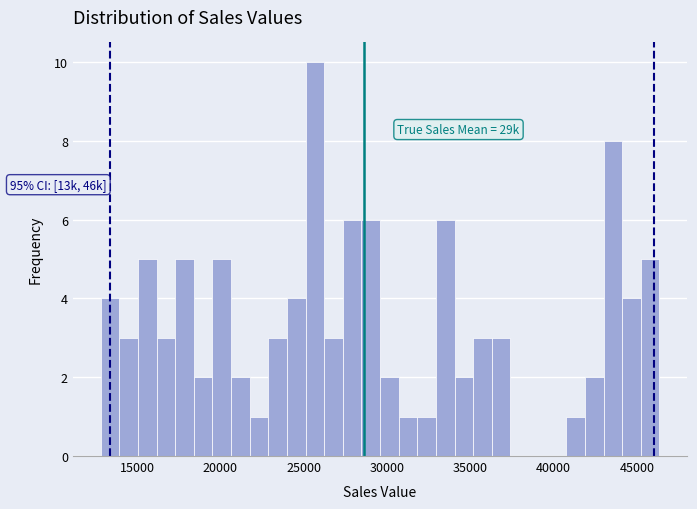

Read against the x-axis, roughly where is the centre of the tallest bar?

25500